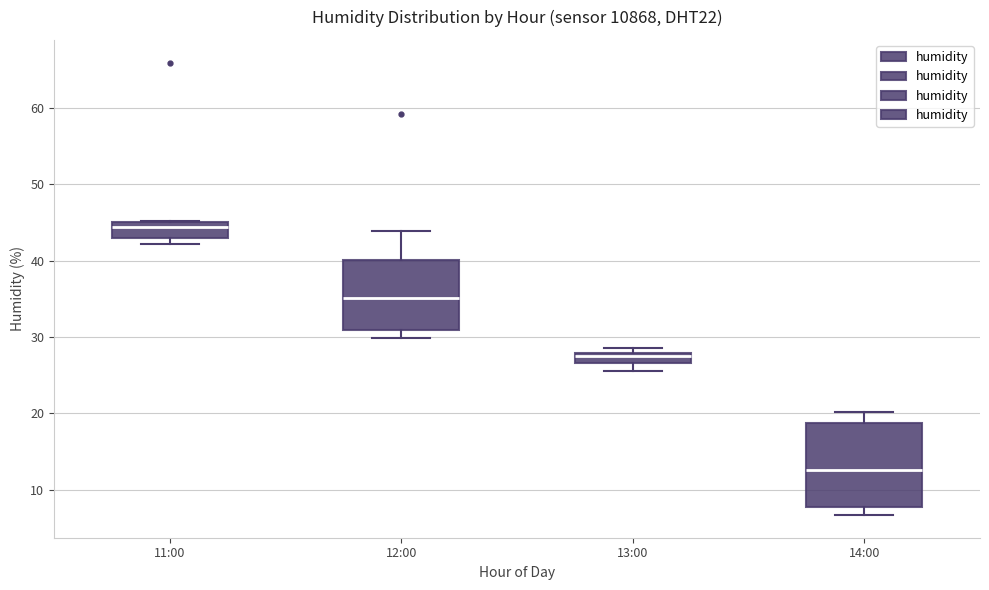

Comparing the boxes themselves (not the whiskers), which one is the tallest?

14:00